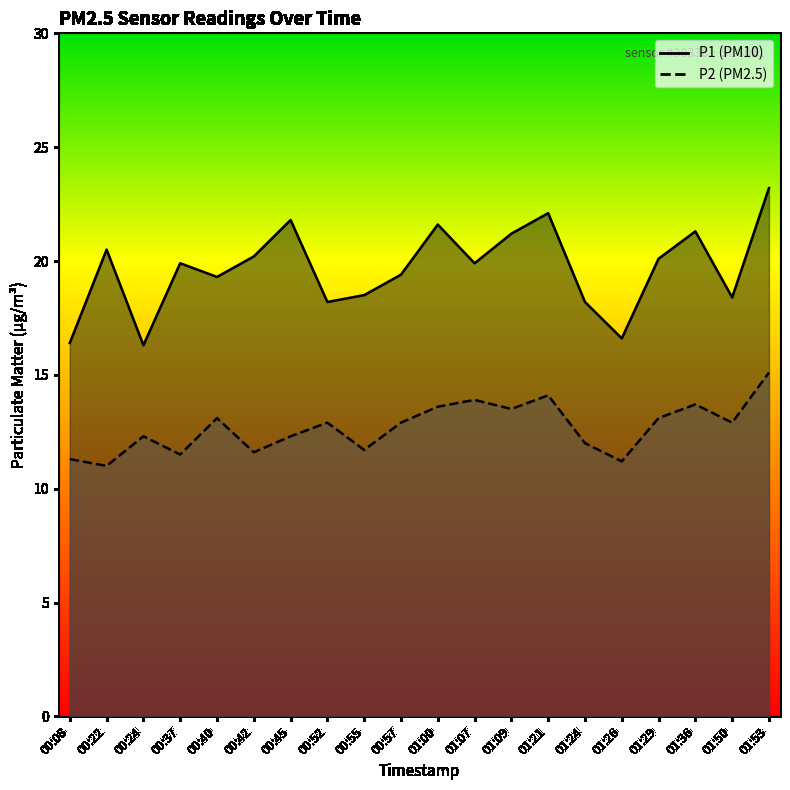

What are all the series names shown in the legend?

P1, P2